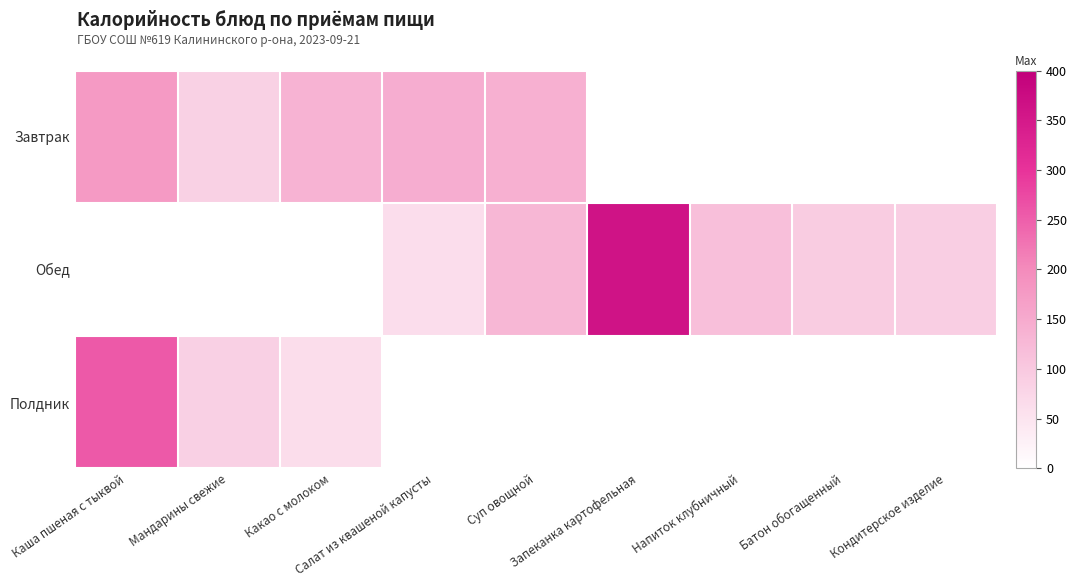

What is the difference between the highest and lowest values at Запеканка картофельная?

362.2